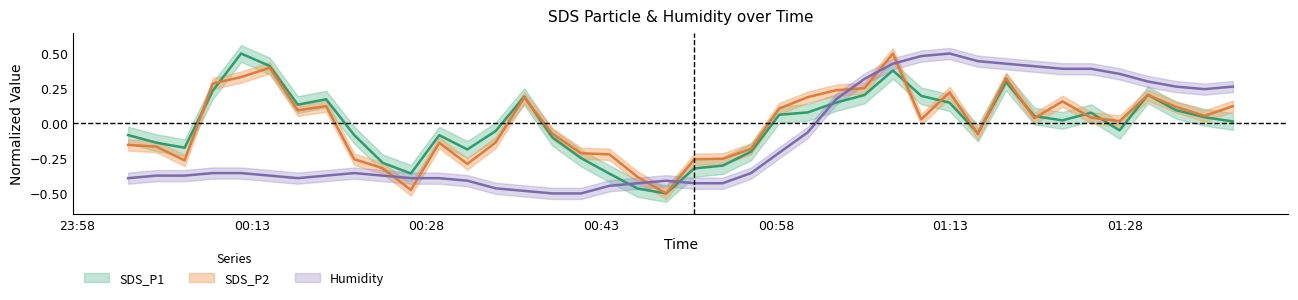

Between 2020/12/06 00:19:22 and 2020/12/06 00:36:23, which series saw the biggest shift?

Humidity